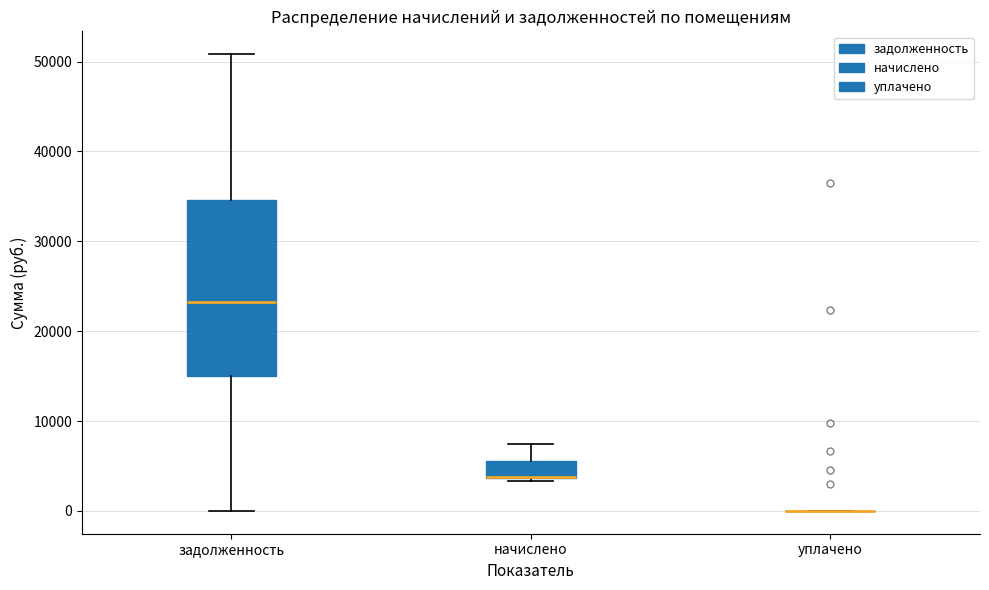

Which box is the tallest, from its lower edge to its upper edge?

задолженность